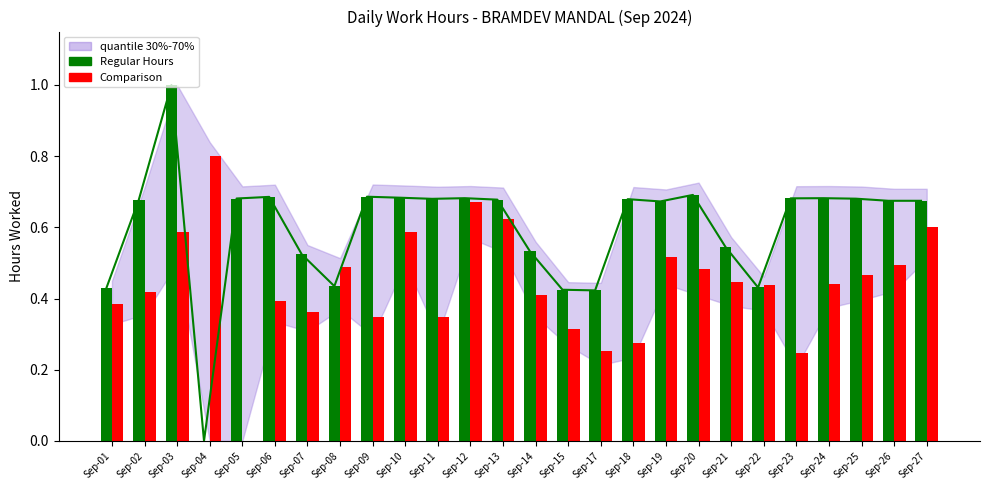

Which series has the largest range (max minus min)?

Regular Hours